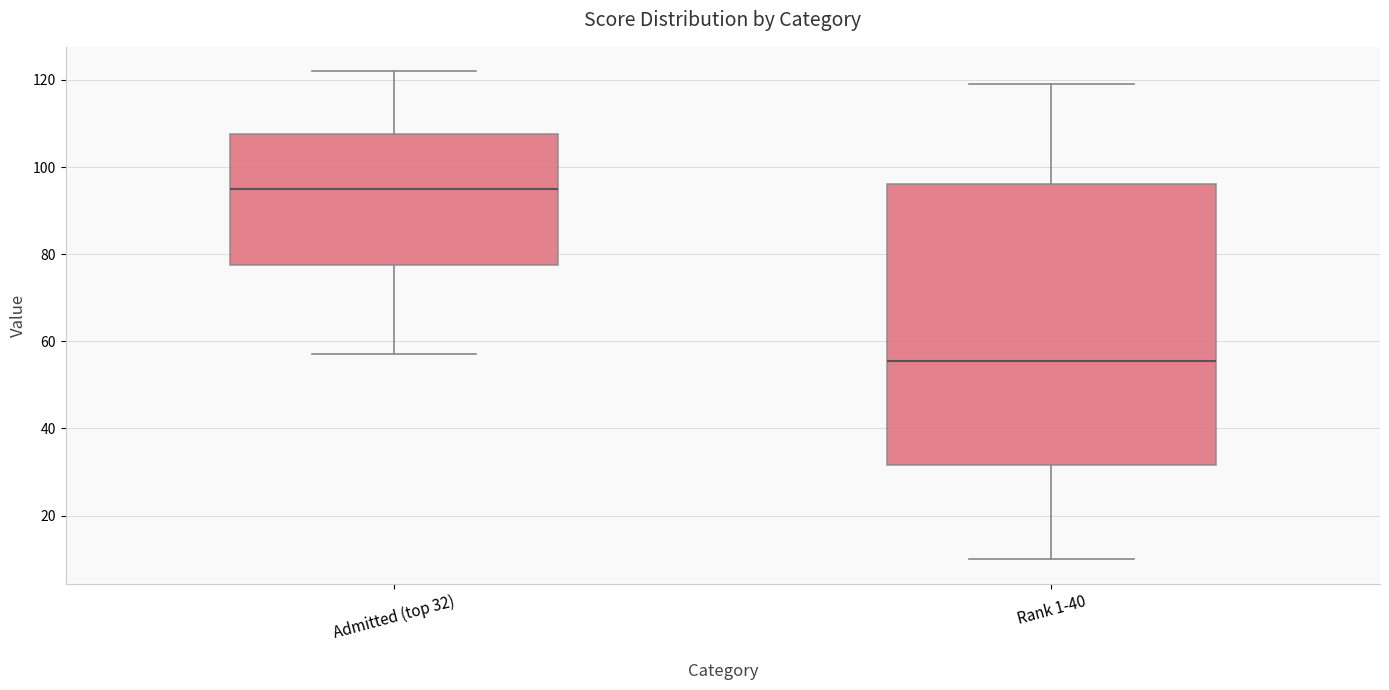

Where is the upper edge of the box for Rank 1-40 on the y-axis? The values are not printed on the chart, so give them approximately, as read against the axis.

96